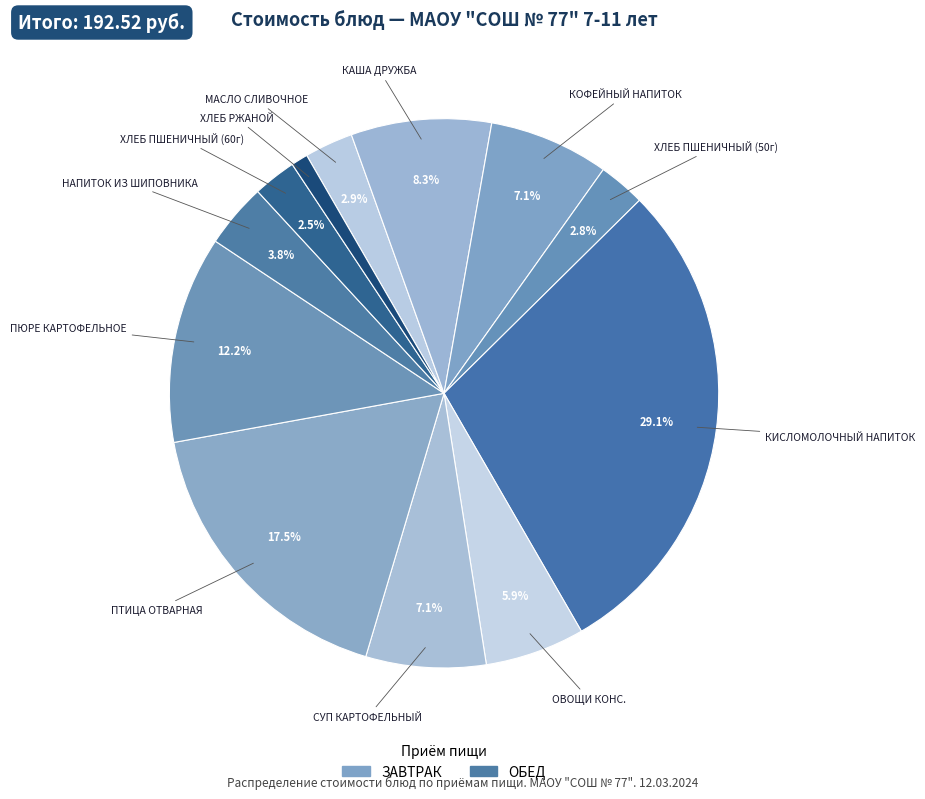

Count the number of slices in the pie.

12